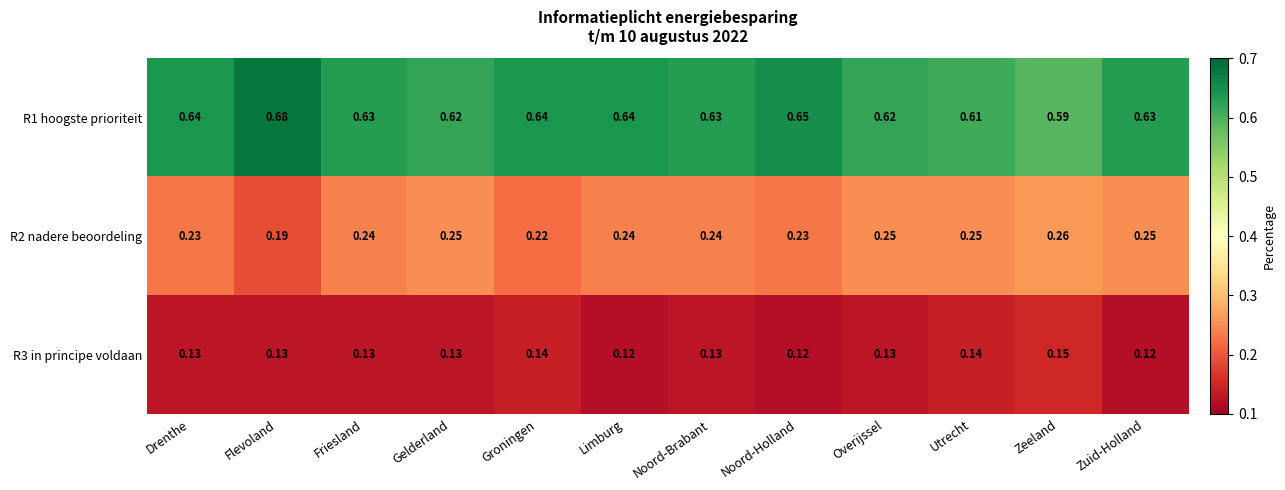

At Noord-Holland, list the series in order from smallest to largest.

R3 in principe voldaan, R2 nadere beoordeling, R1 hoogste prioriteit